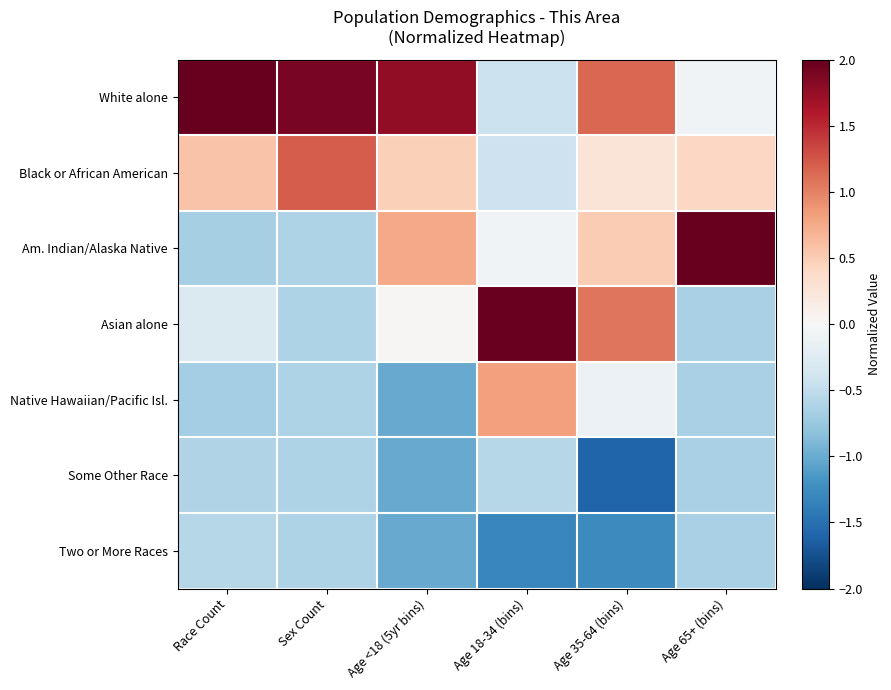

What is the minimum value shown in the chart?

-1.6